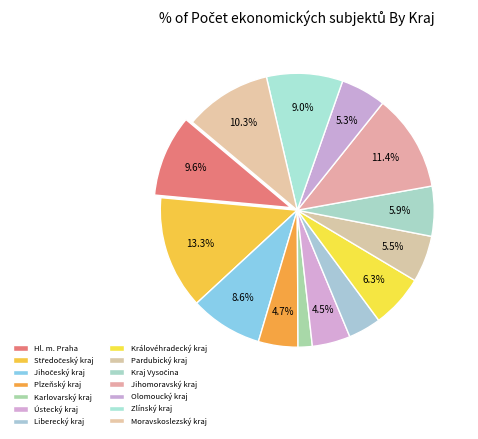

How many slices are in this pie chart?

14